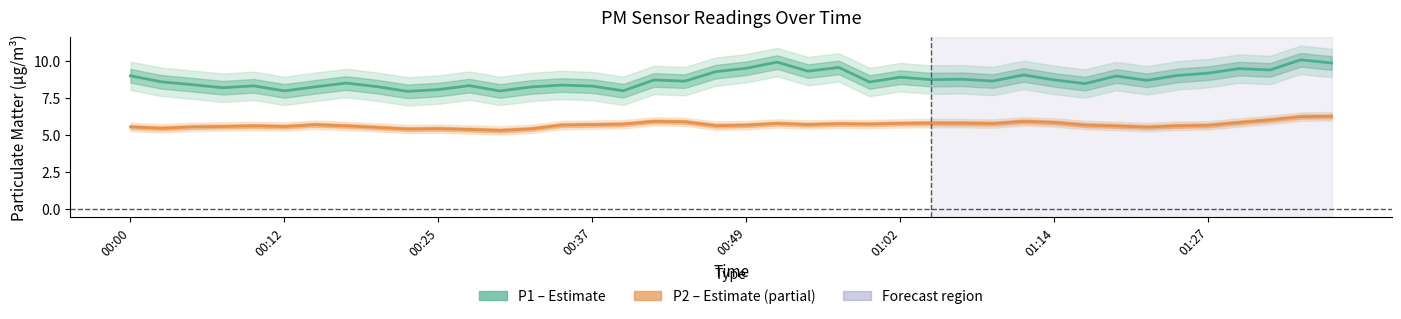

At how many categories does at least one series exceed 5?

40